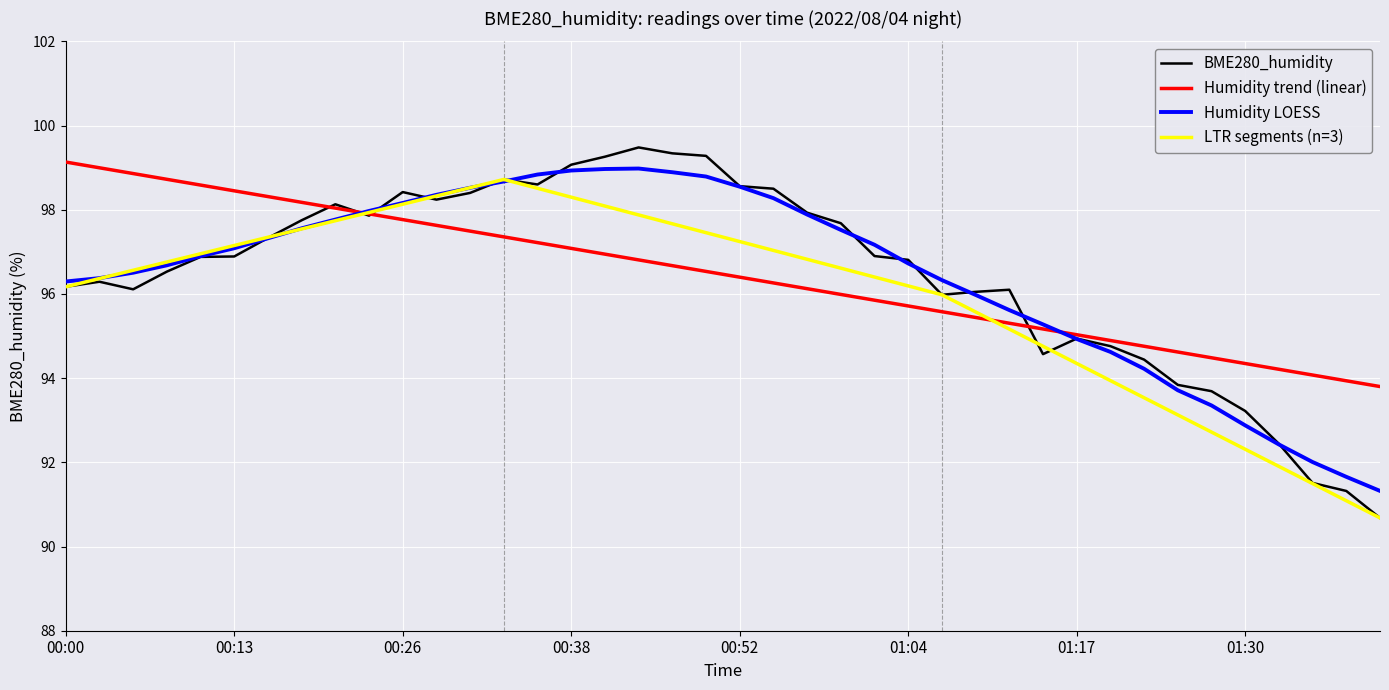

What is the sum of the BME280_humidity values at 00:38 and 01:25?

192.9